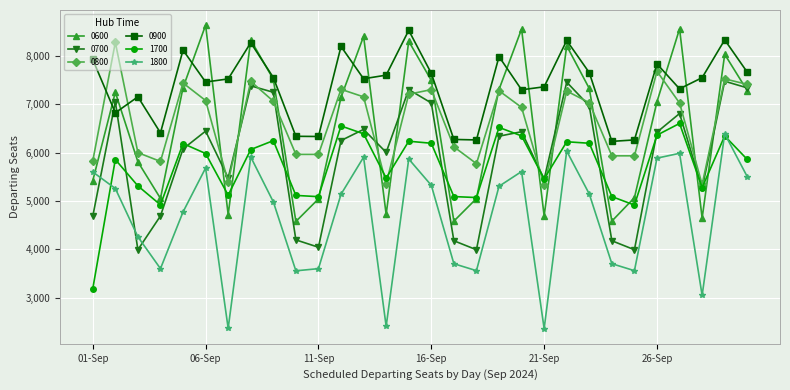

Which series ends up on top after the final intersection of 1700 and 0800?

0800